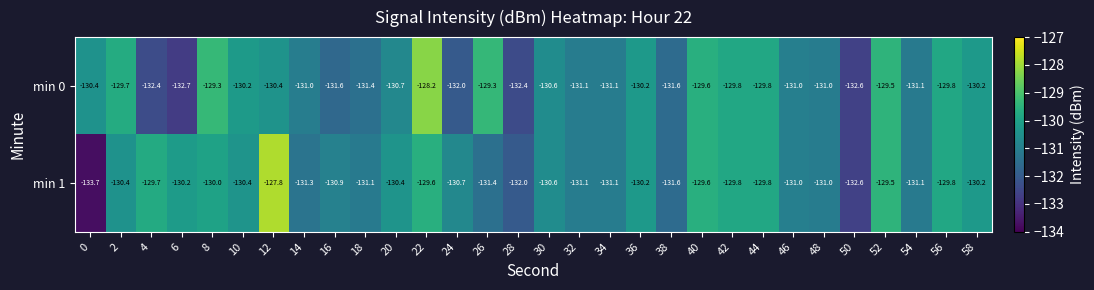

How many data points does each series have?

30